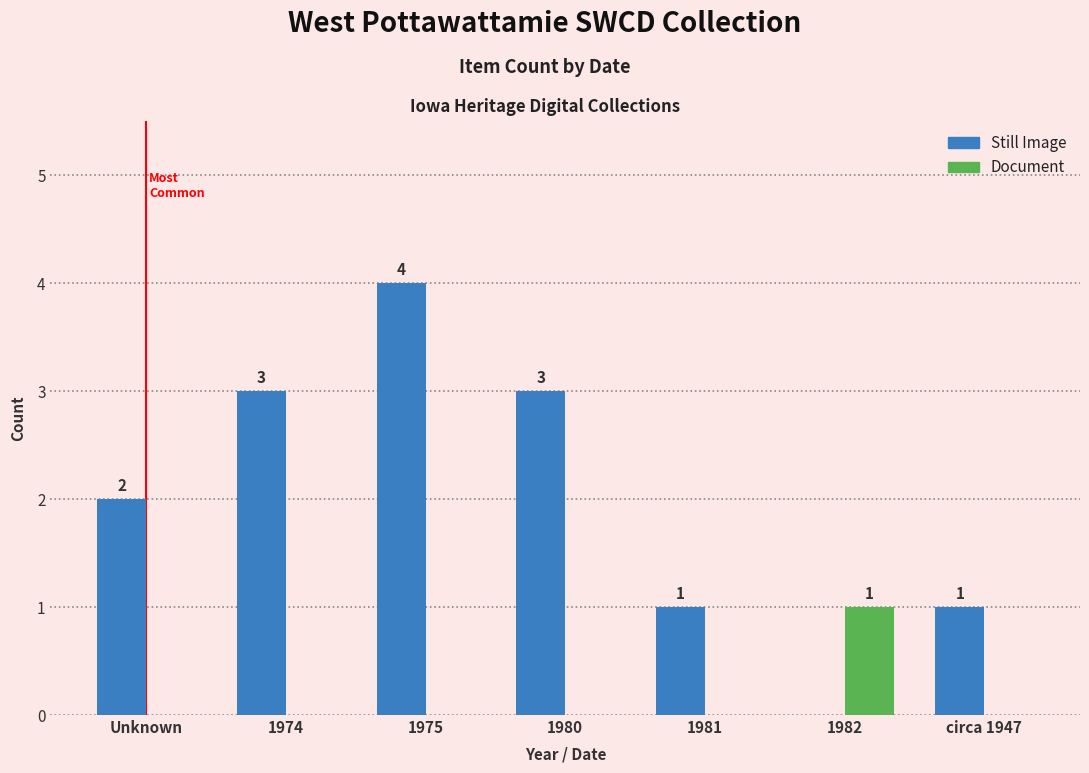

What is the sum of the Still Image values at 1974 and 1982?

3